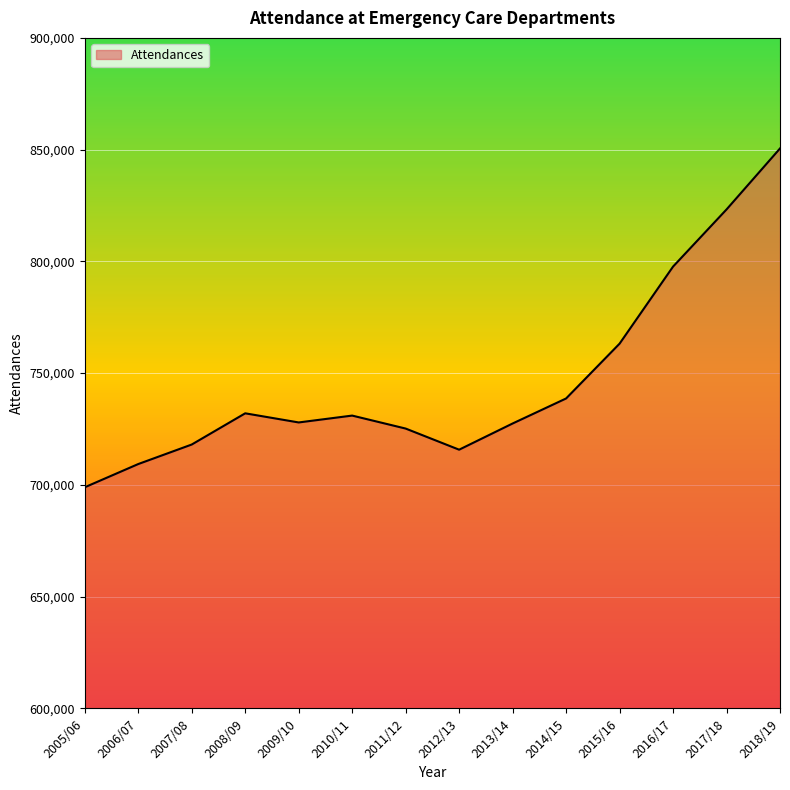

Is it true that the value at 2014/15 is 237056?

False